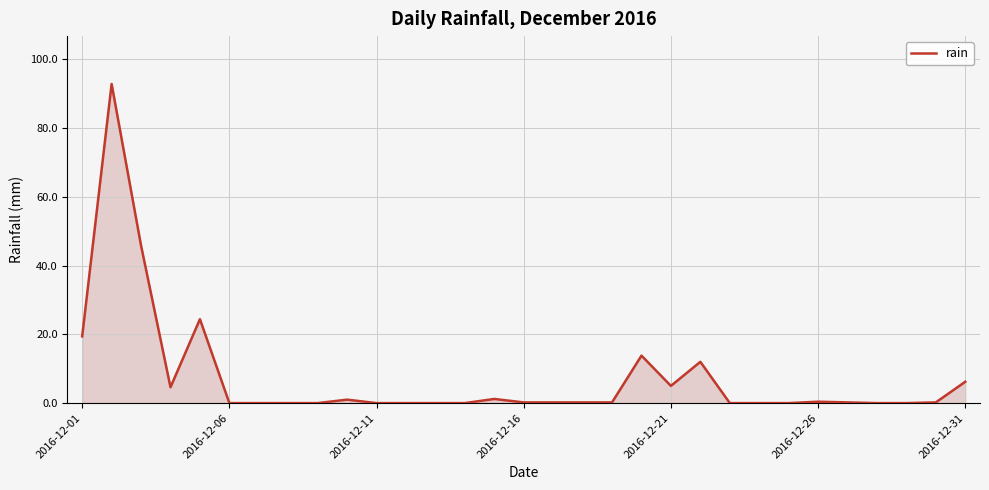

What is the greatest value displayed?

92.8